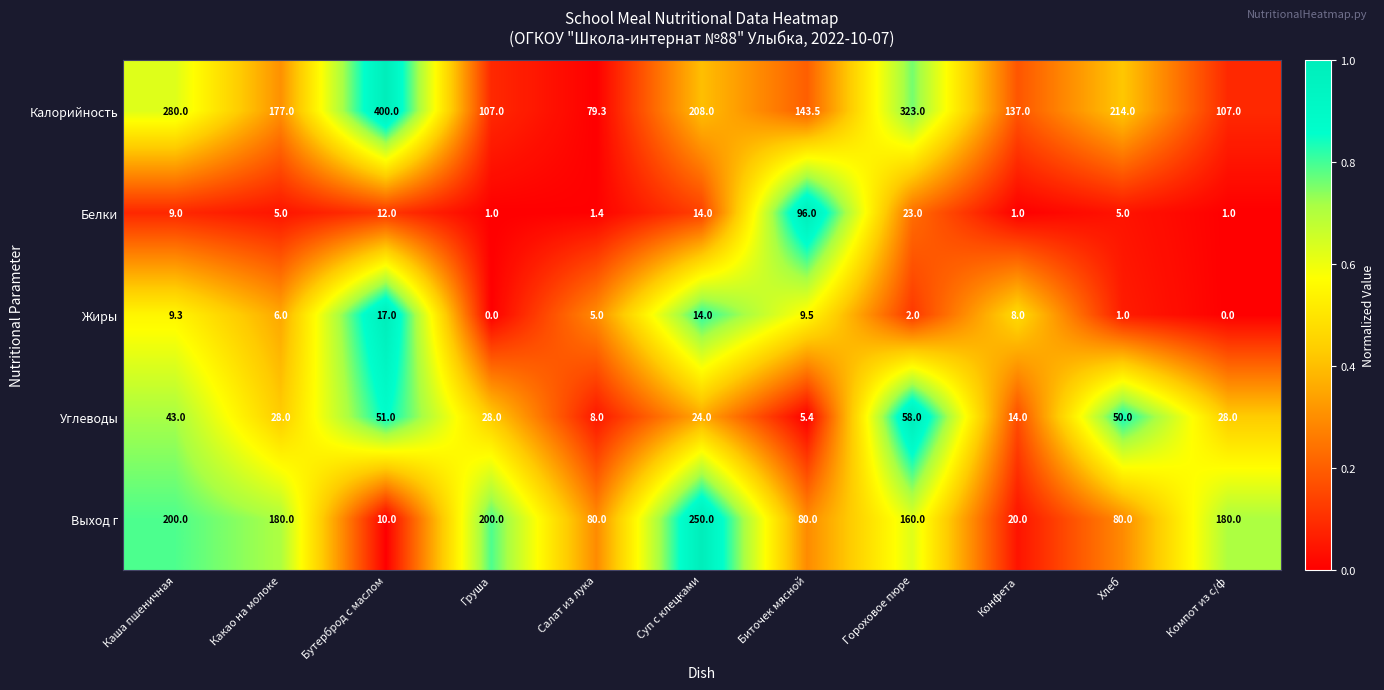

Which series has the largest range (max minus min)?

Калорийность